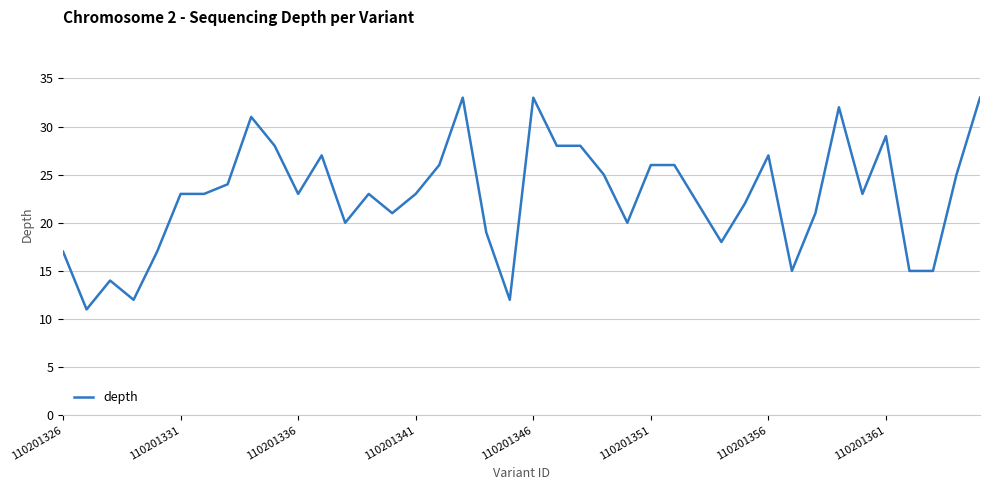

What is the smallest value displayed?

11